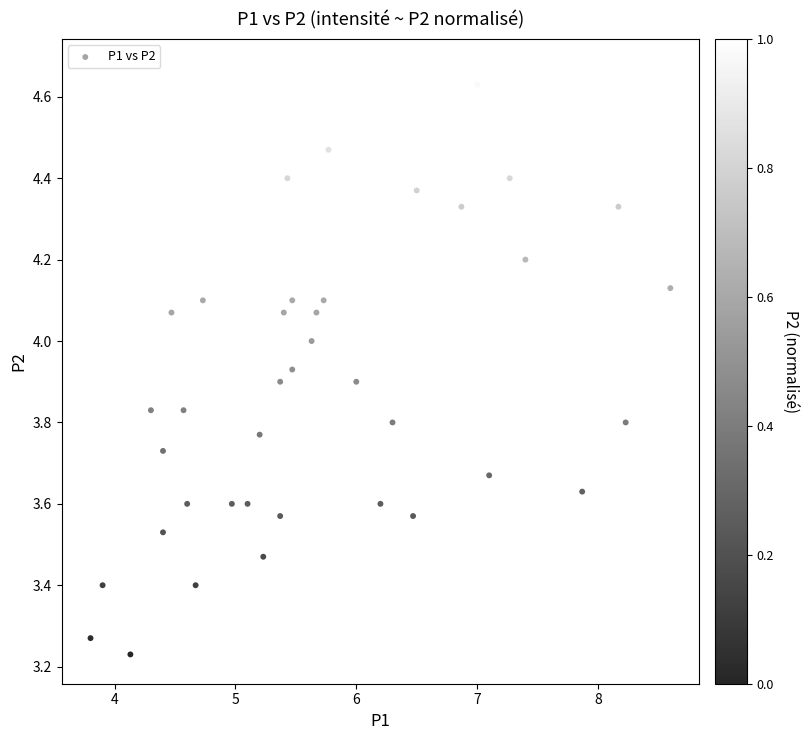

What is the range of Y values (max minus min)?

1.4